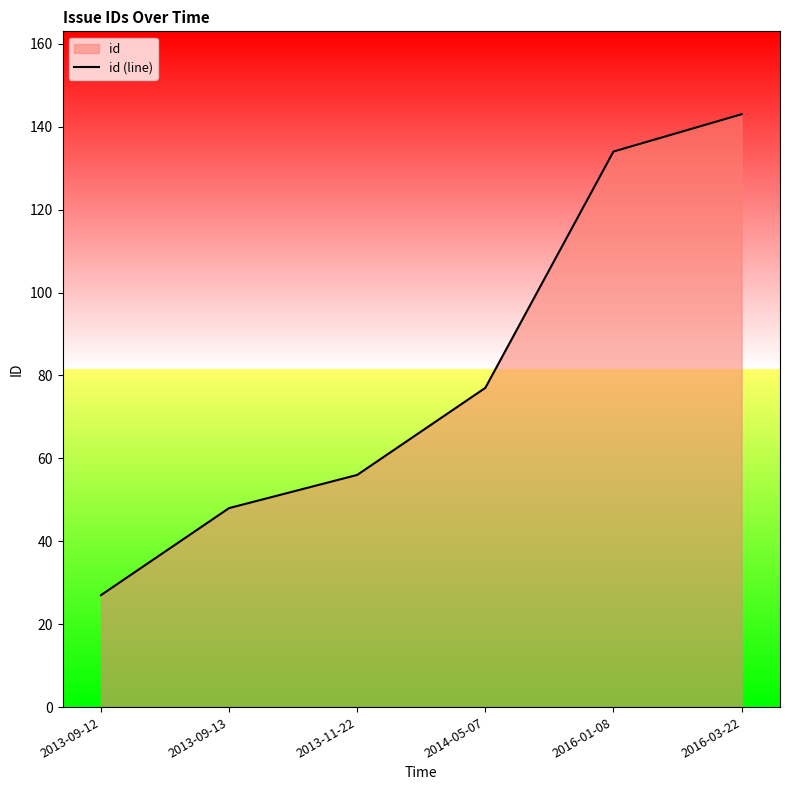

Rank the categories by value from lowest to highest.

2013-09-12, 2013-09-13, 2013-11-22, 2014-05-07, 2016-01-08, 2016-03-22